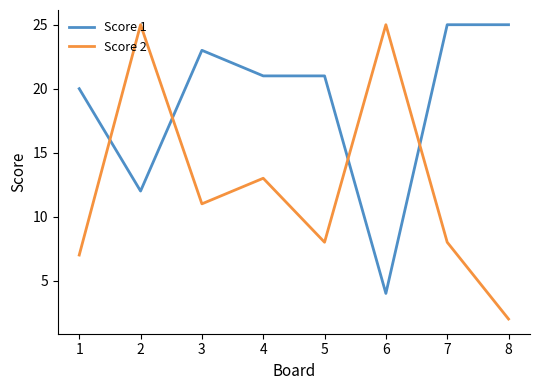

How many lines are shown in the chart?

2